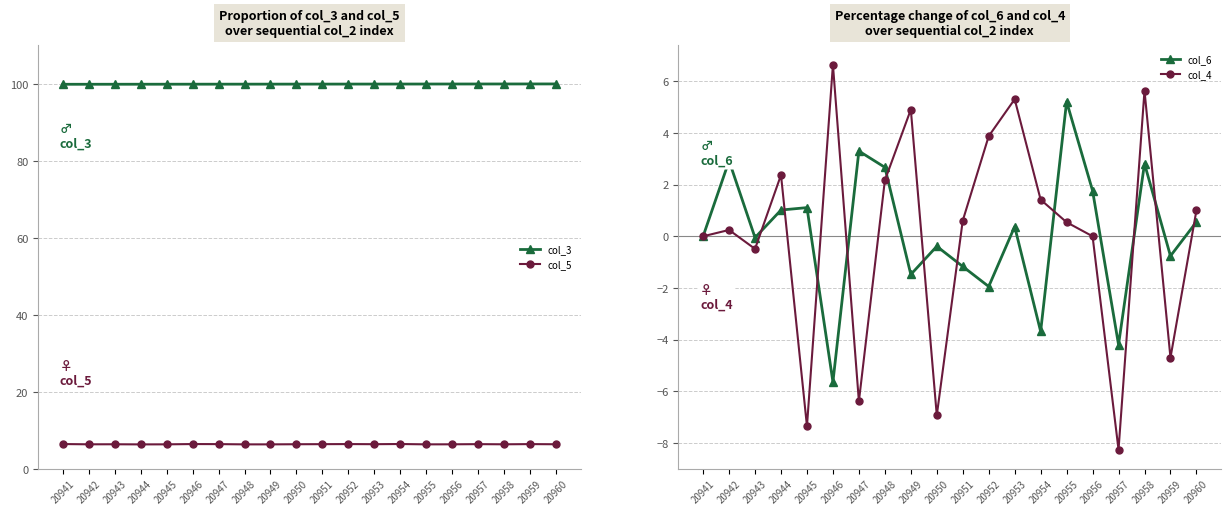

True or false: col_5 and col_4 cross at least once.

True